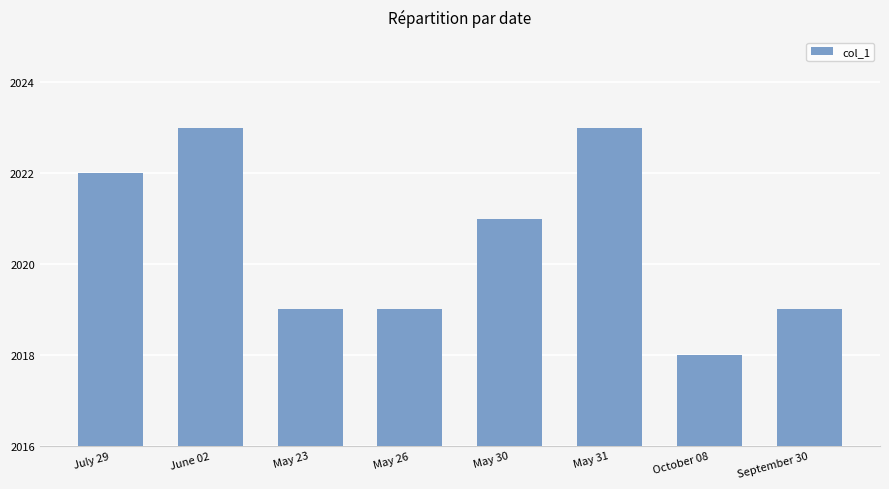

What is the smallest value displayed?

2018